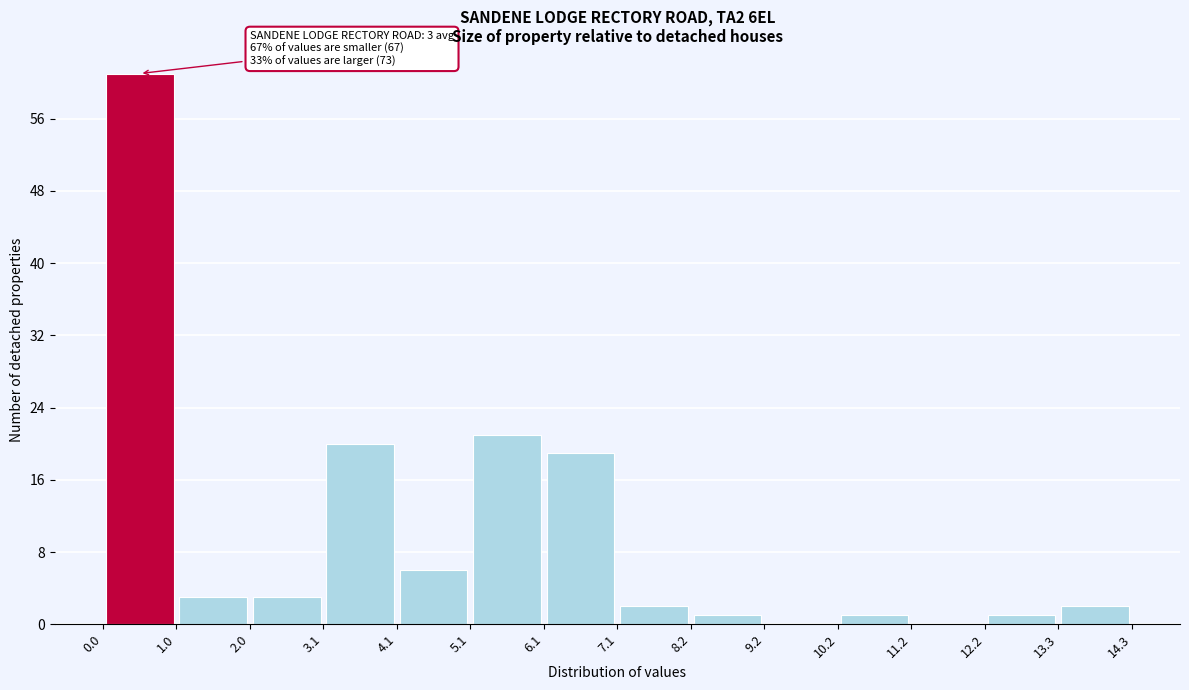

Over which range of the x-axis is the bar tallest?

0.0 to 1.0